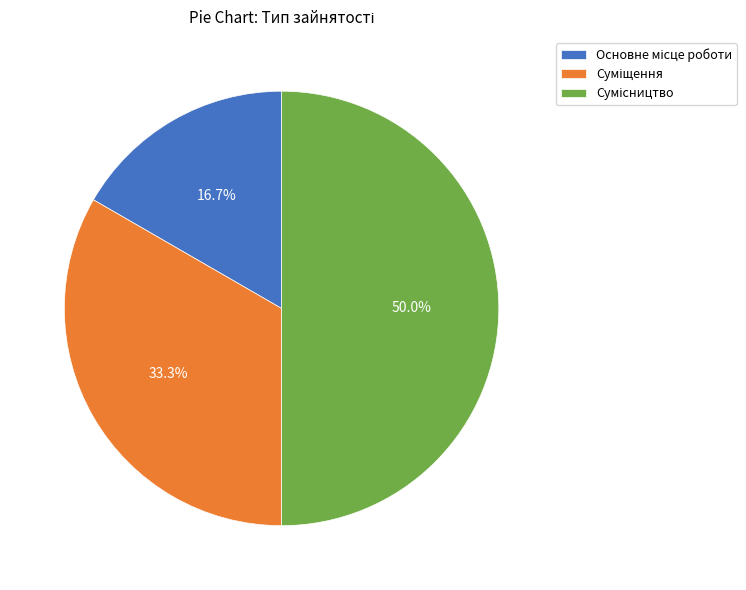

Count the number of slices in the pie.

3